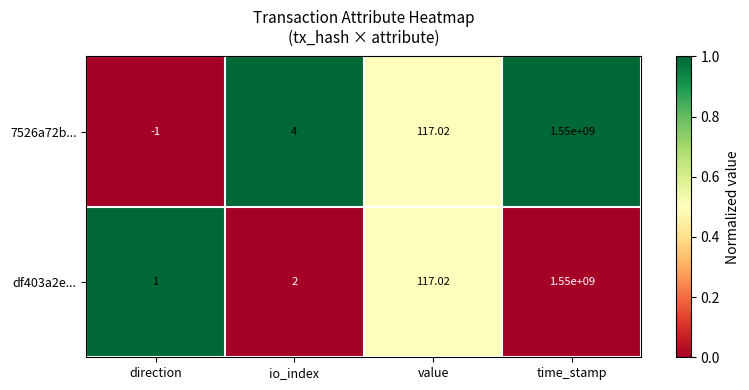

How many data points in 7526a72b... are less than 117?

2